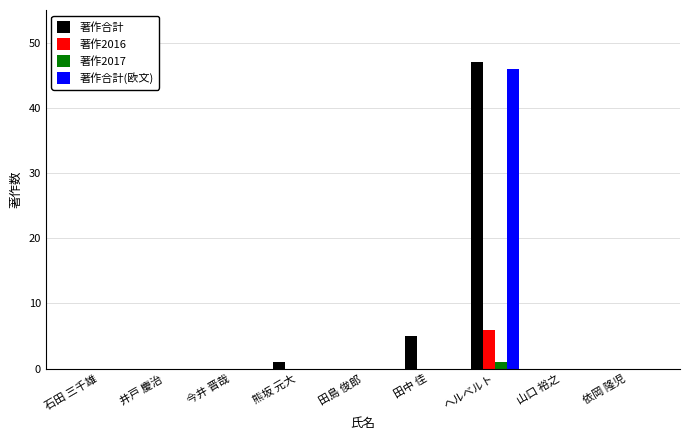

Reading left to right, what are all the values shown in this chart?

著作合計: 0	0	0	1	0	5	47	0	0
著作2016: 0	0	0	0	0	0	6	0	0
著作2017: 0	0	0	0	0	0	1	0	0
著作合計(欧文): 0	0	0	0	0	0	46	0	0